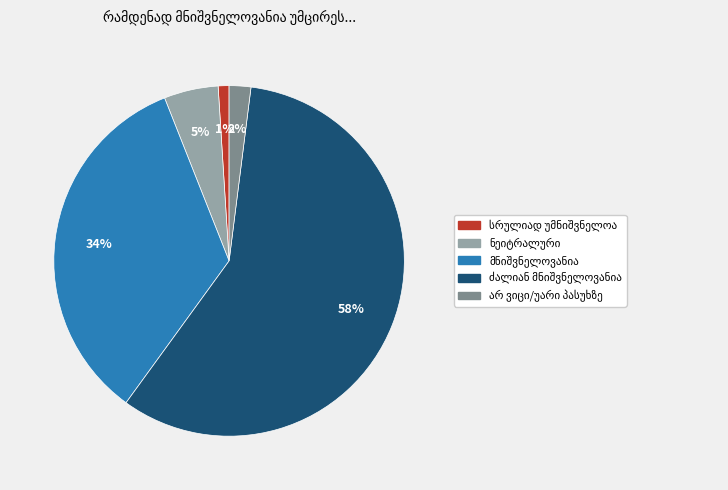

To the nearest percent, what is the average slice percentage?

20%